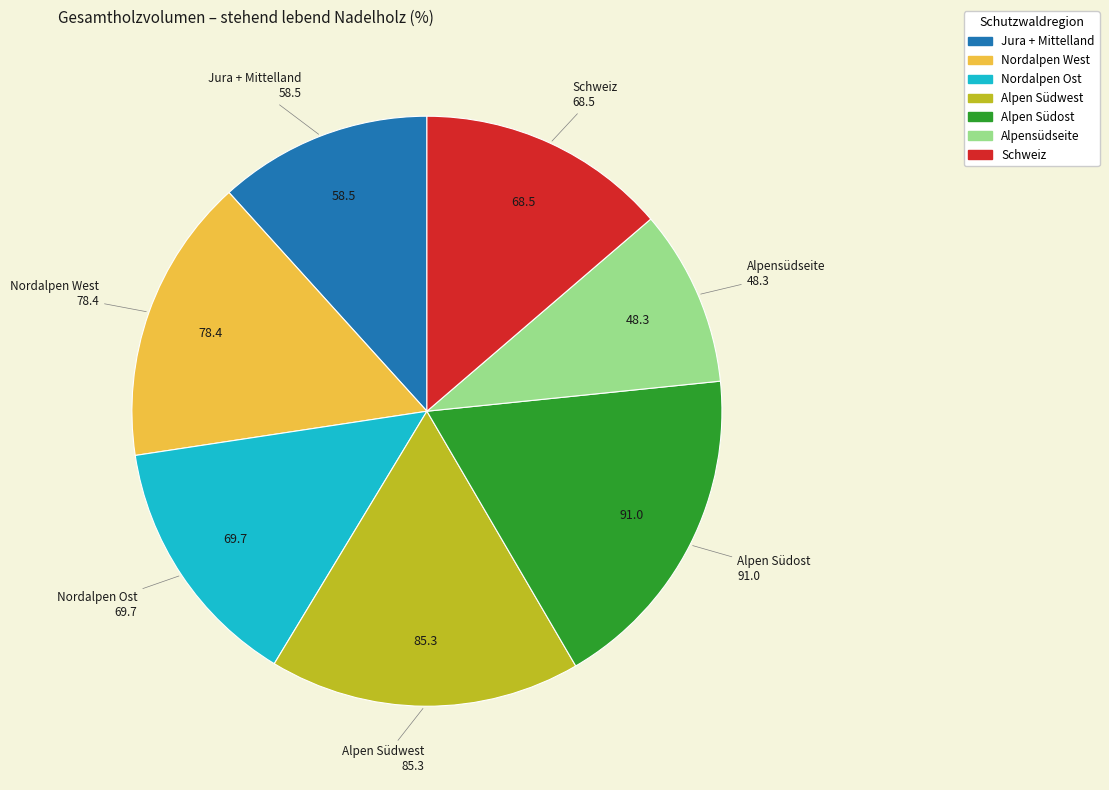

Does Alpen Südost represent more than half of the total?

No